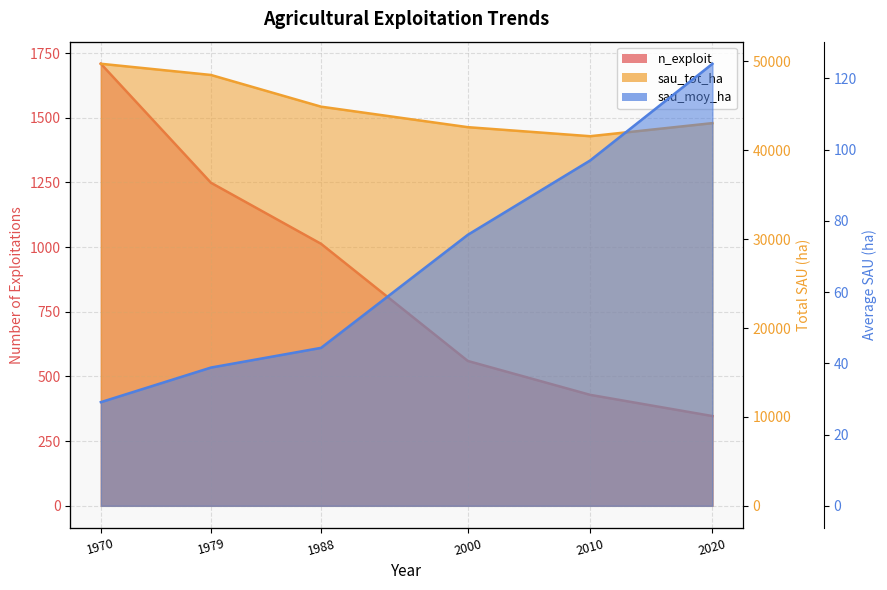

True or false: sau_tot_ha and sau_moy_ha intersect in this chart.

False